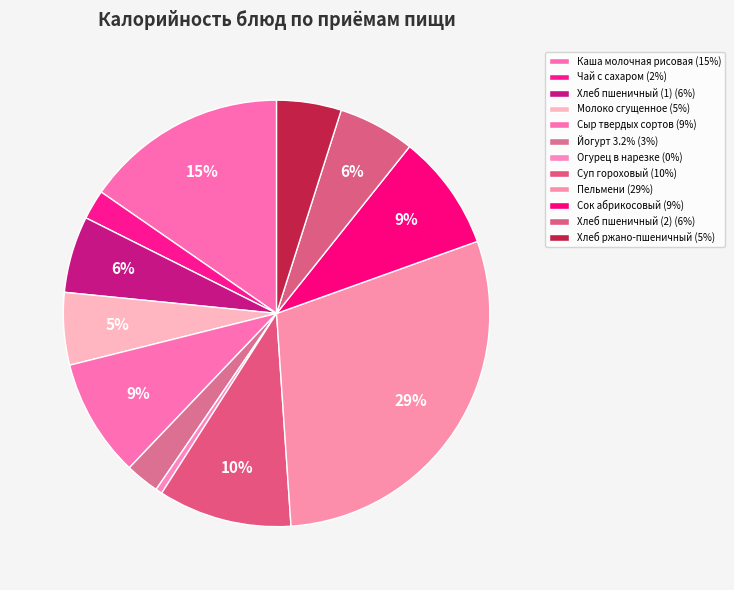

Count the number of slices in the pie.

12